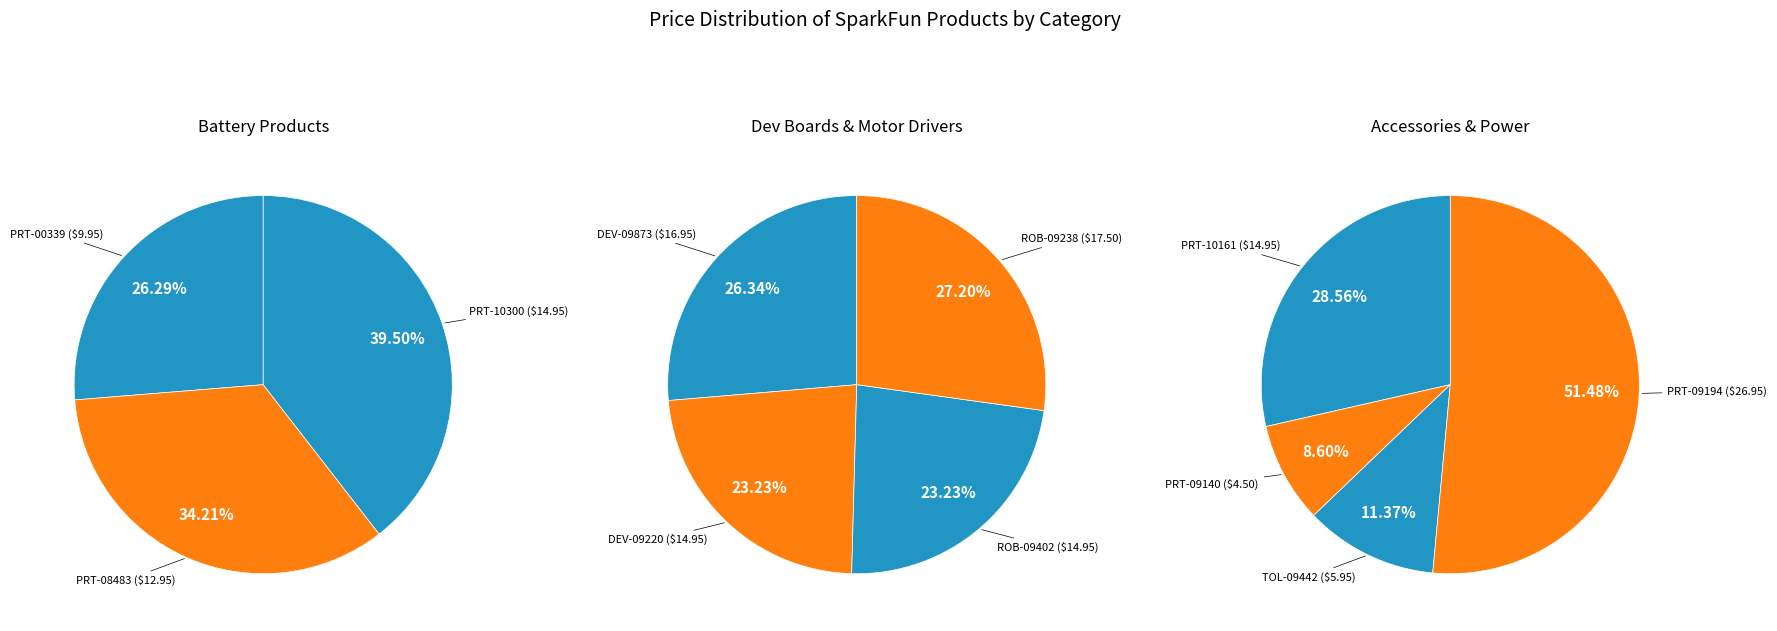

Which category has the smallest portion of the pie?

PRT-09140